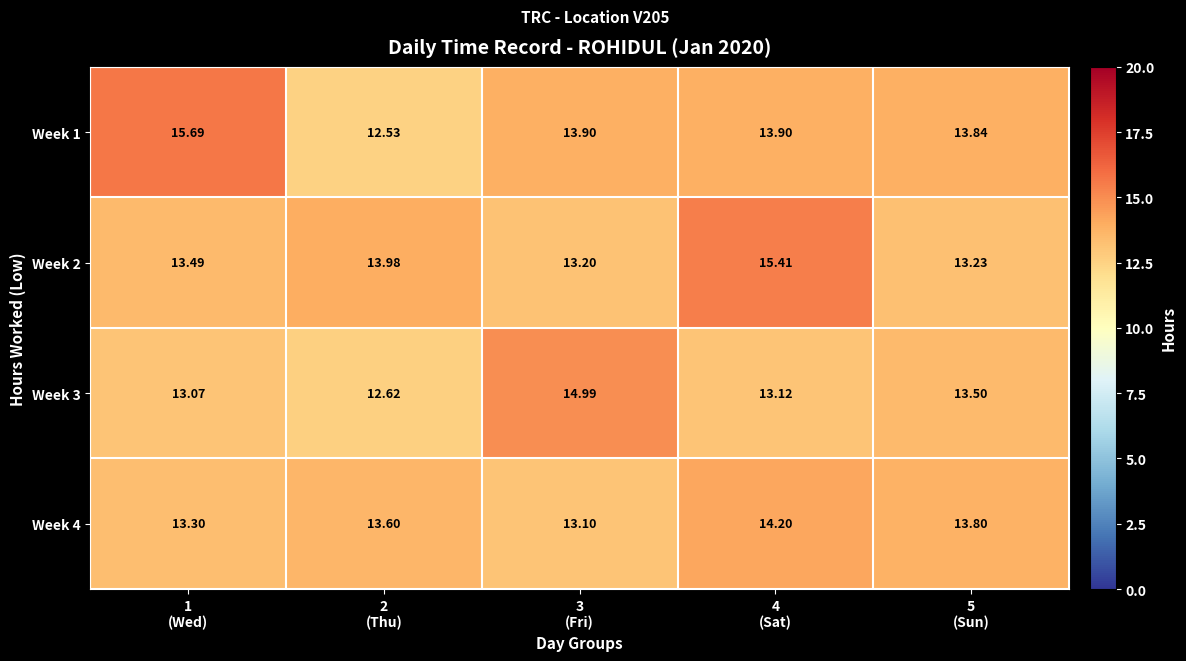

Reading left to right, extract all data points from this chart.

Week 1: 1
(Wed)=15.7	2
(Thu)=12.5	3
(Fri)=13.9	4
(Sat)=13.9	5
(Sun)=13.8
Week 2: 1
(Wed)=13.5	2
(Thu)=14.0	3
(Fri)=13.2	4
(Sat)=15.4	5
(Sun)=13.2
Week 3: 1
(Wed)=13.1	2
(Thu)=12.6	3
(Fri)=15.0	4
(Sat)=13.1	5
(Sun)=13.5
Week 4: 1
(Wed)=13.3	2
(Thu)=13.6	3
(Fri)=13.1	4
(Sat)=14.2	5
(Sun)=13.8